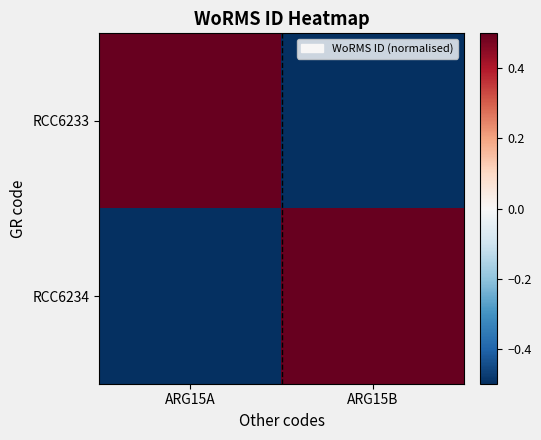

Reading left to right, list all the values displayed in this chart.

RCC6233: ARG15A=0.5	ARG15B=-0.5
RCC6234: ARG15A=-0.5	ARG15B=0.5